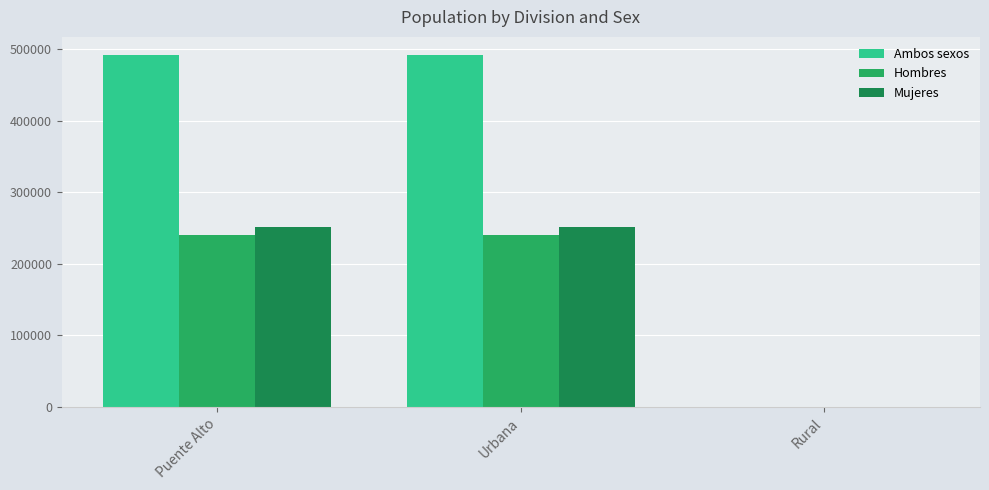

How many categories are shown in the chart?

3